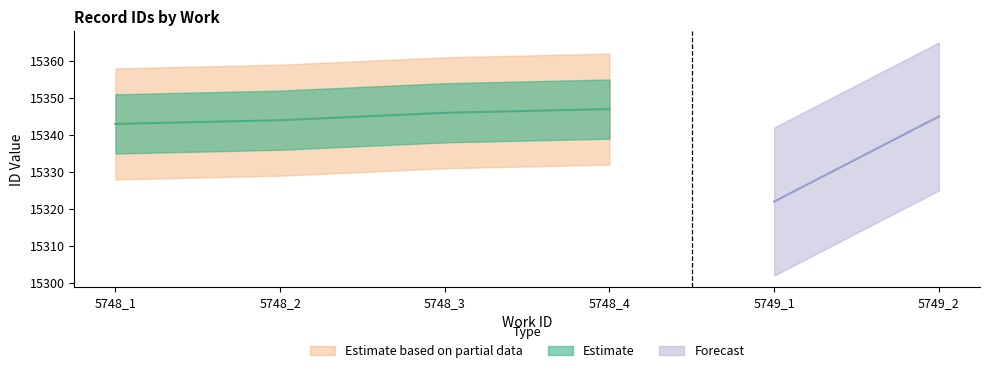

At which label does the data first exceed 15346?

5748_4